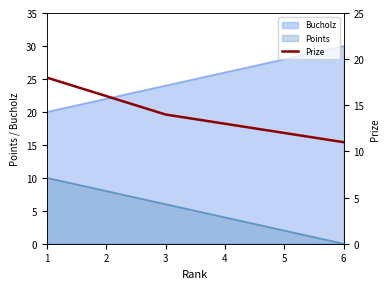

True or false: Points and Bucholz intersect in this chart.

False